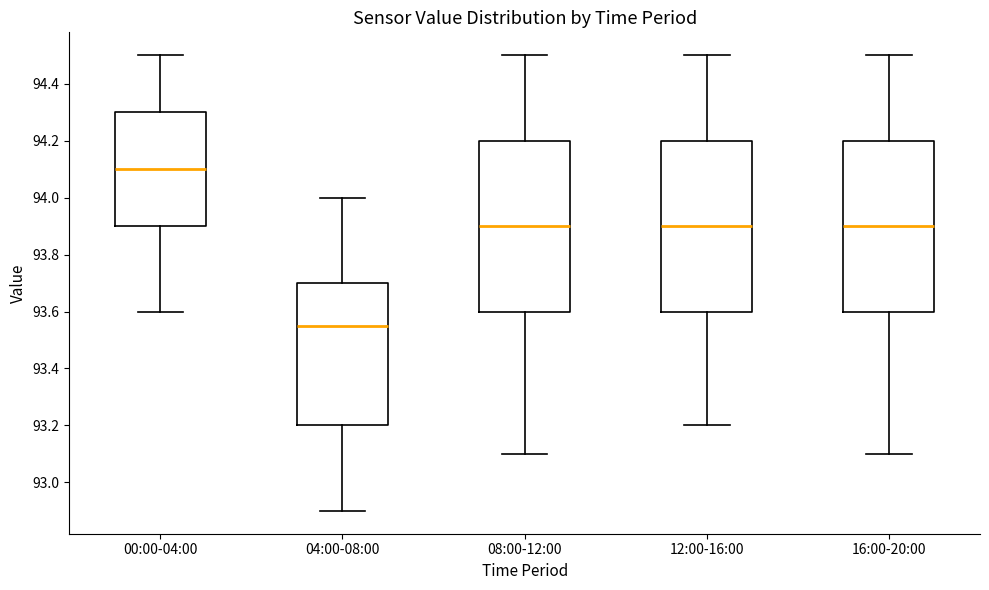

Reading left to right, read every box against the y-axis: the position of its median line, the range the box covers, and the ends of its whiskers. The values are not printed on the chart, so give them approximately, as read against the axis.

00:00-04:00: median 94.10, box 93.90 to 94.30, whiskers 93.60 to 94.50
04:00-08:00: median 93.56, box 93.20 to 93.70, whiskers 92.90 to 94.00
08:00-12:00: median 93.90, box 93.60 to 94.20, whiskers 93.10 to 94.50
12:00-16:00: median 93.90, box 93.60 to 94.20, whiskers 93.20 to 94.50
16:00-20:00: median 93.90, box 93.60 to 94.20, whiskers 93.10 to 94.50